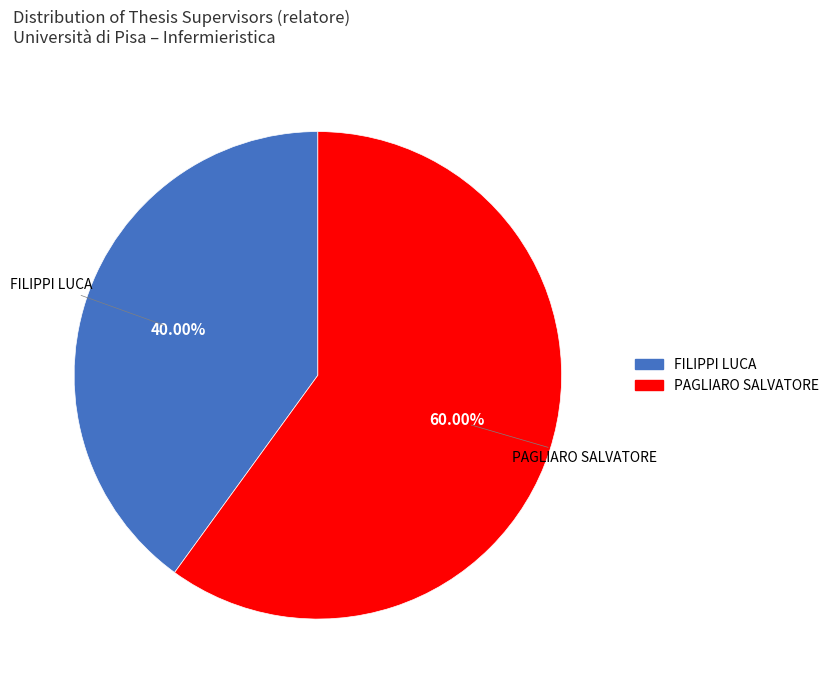

To the nearest percent, what percentage of the pie is PAGLIARO SALVATORE?

60%